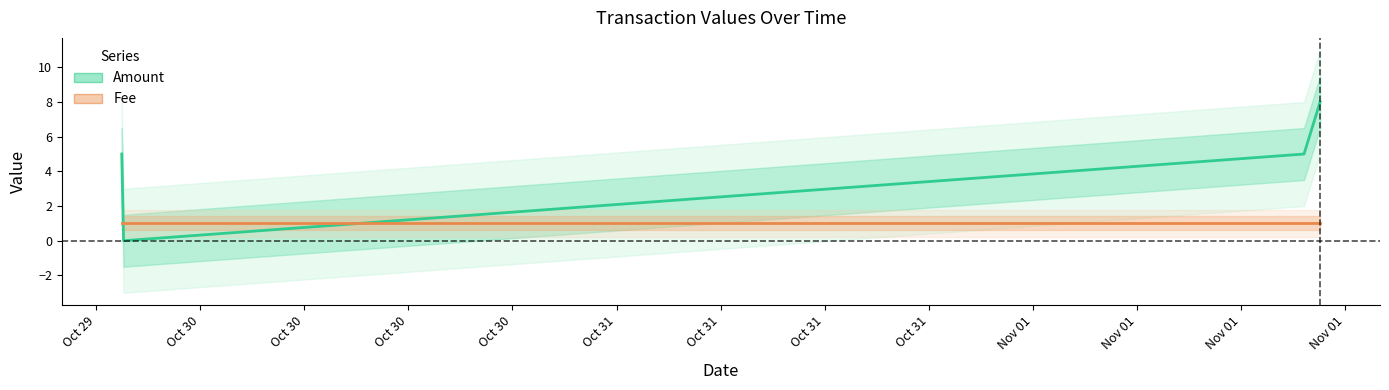

Between which two adjacent categories do Amount and Fee first intersect?

Oct 29 and Oct 30